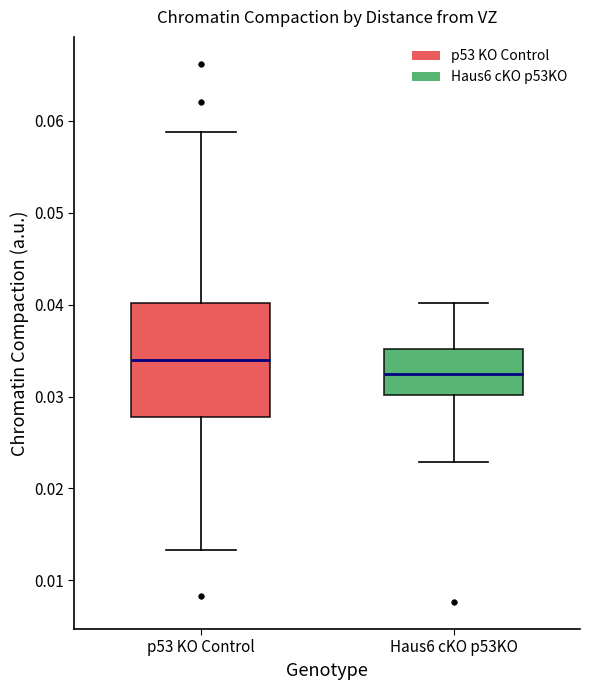

Where does the lower whisker of the box for Haus6 cKO p53KO end on the y-axis? The values are not printed on the chart, so give them approximately, as read against the axis.

0.023